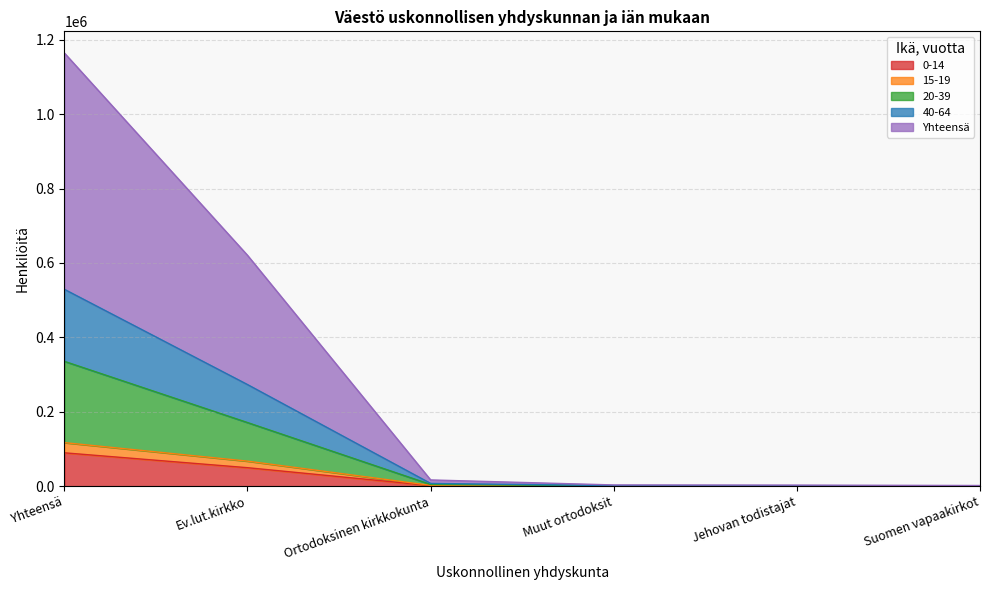

True or false: 20-39 has more than 0 interior local peaks.

False